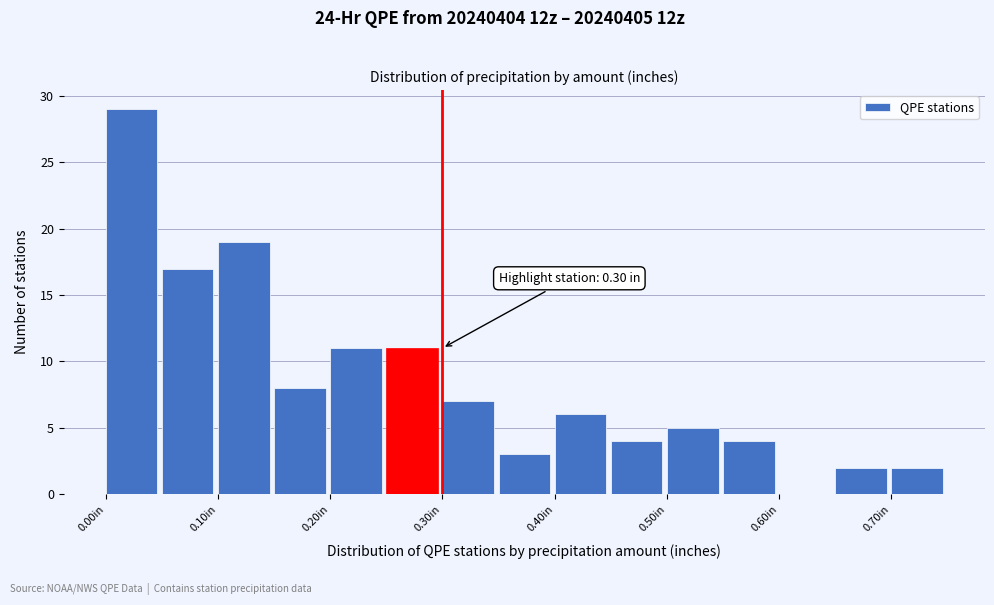

Which range on the x-axis has the tallest bar?

0.00 to 0.05